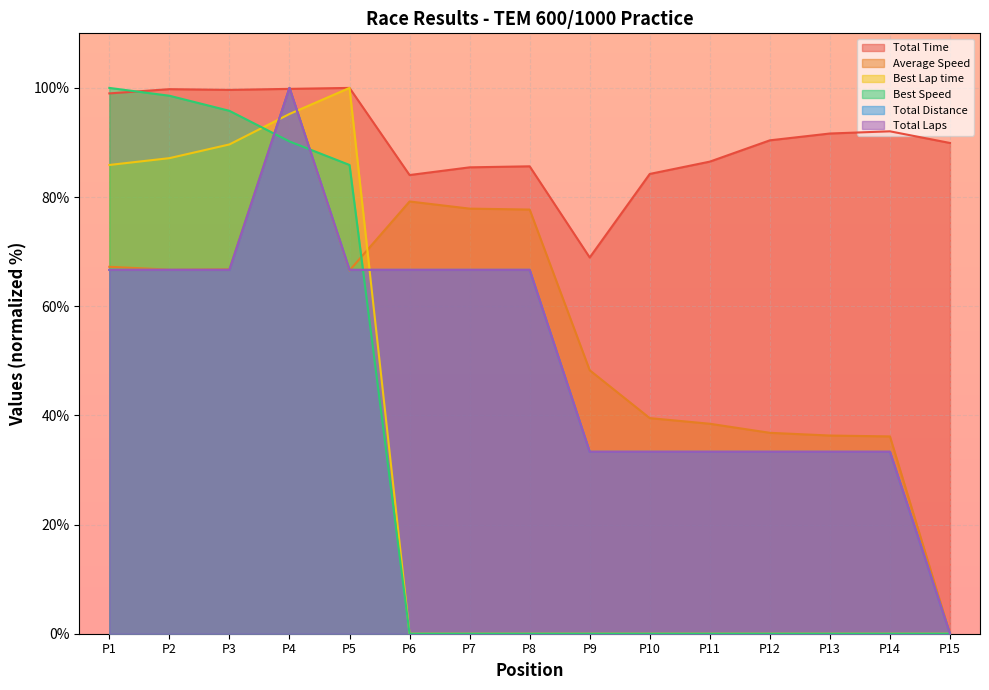

What is the value of the Total Time point at the 10th from the left?

84.2